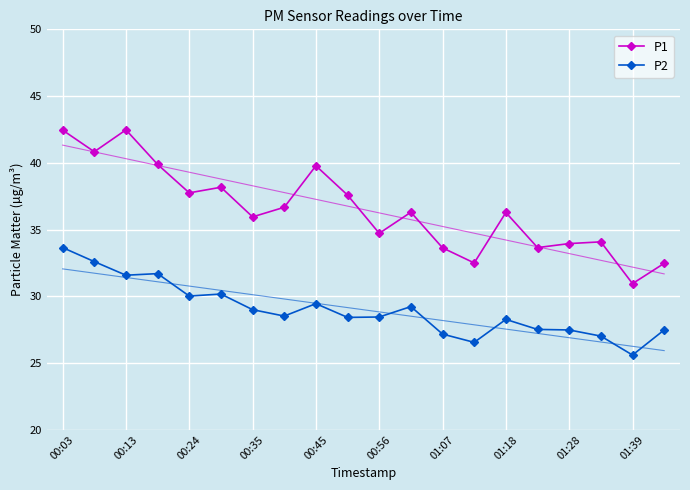

True or false: P1 has a value of 12.4 at 00:56.

False